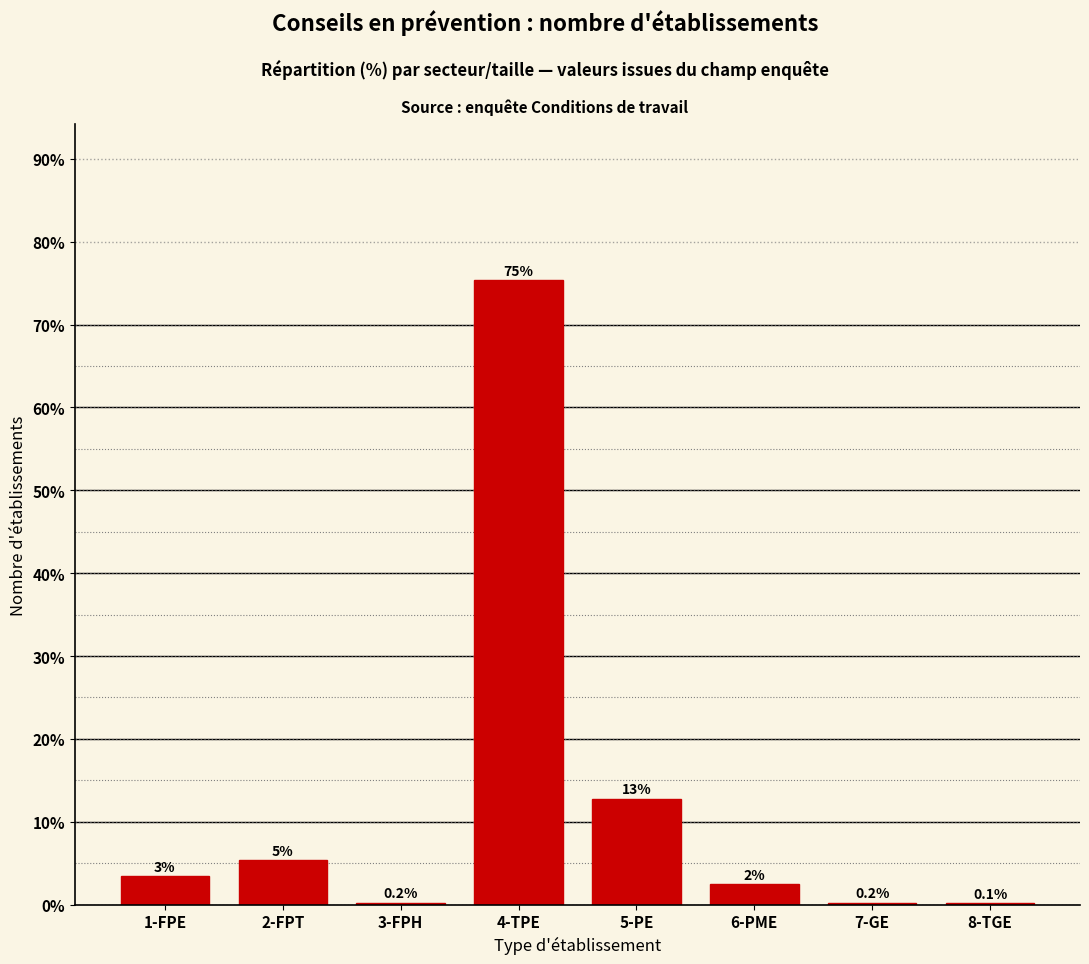

True or false: the data shows 0.1 at 8-TGE.

True